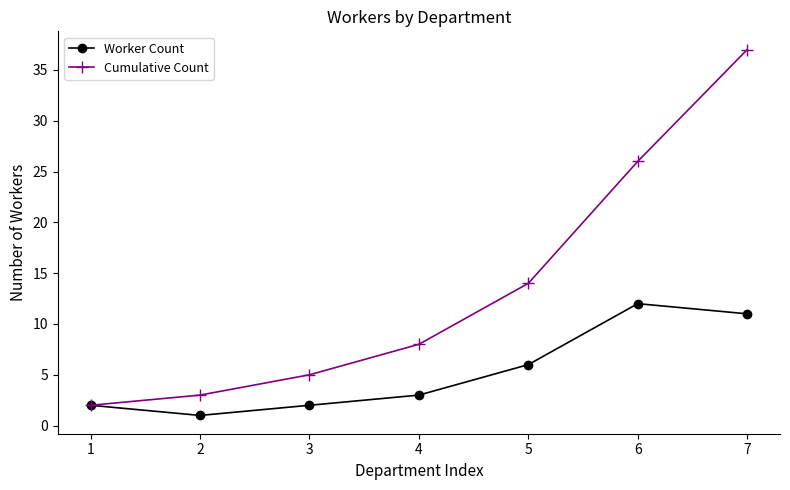

What is the value of the Worker Count point at the 3rd from the left?

2